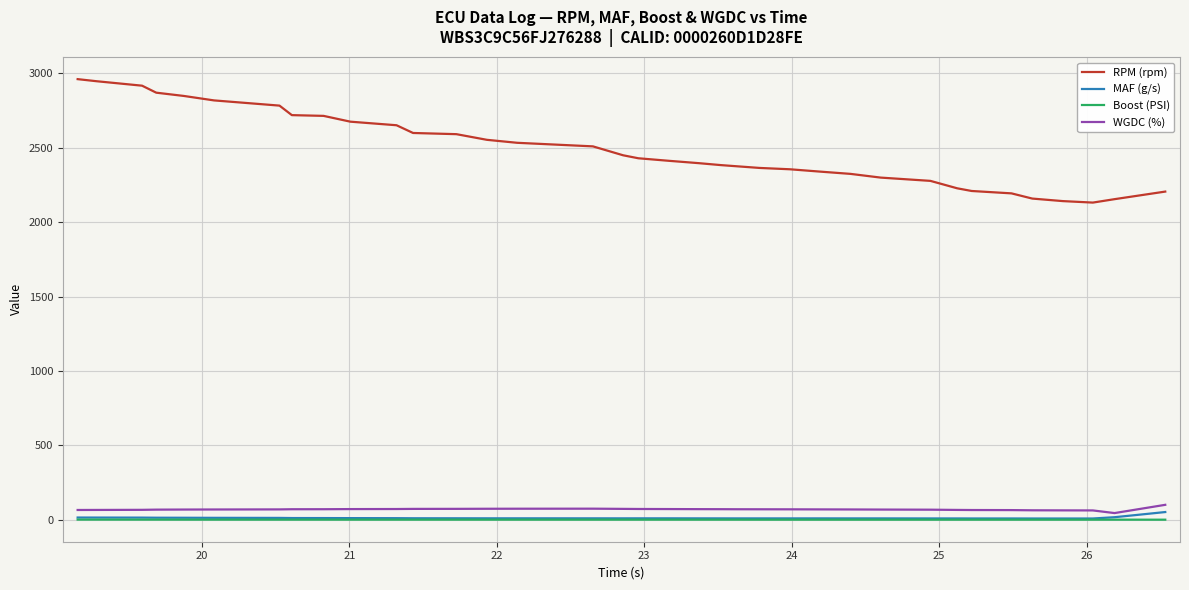

True or false: RPM (rpm) and WGDC (%) cross at least once.

False